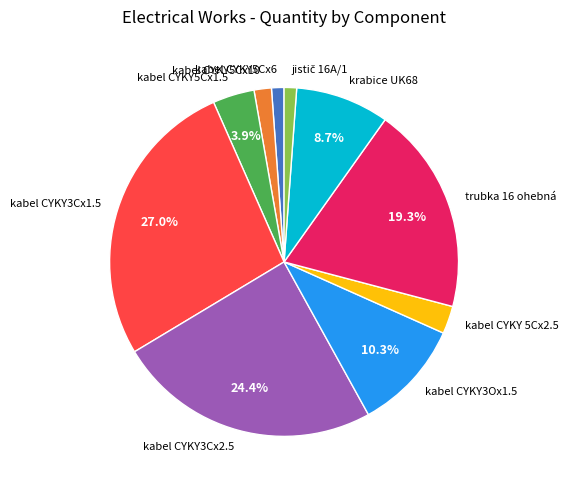

True or false: kabel CYKY 5Cx2.5 accounts for 3% of the total.

True